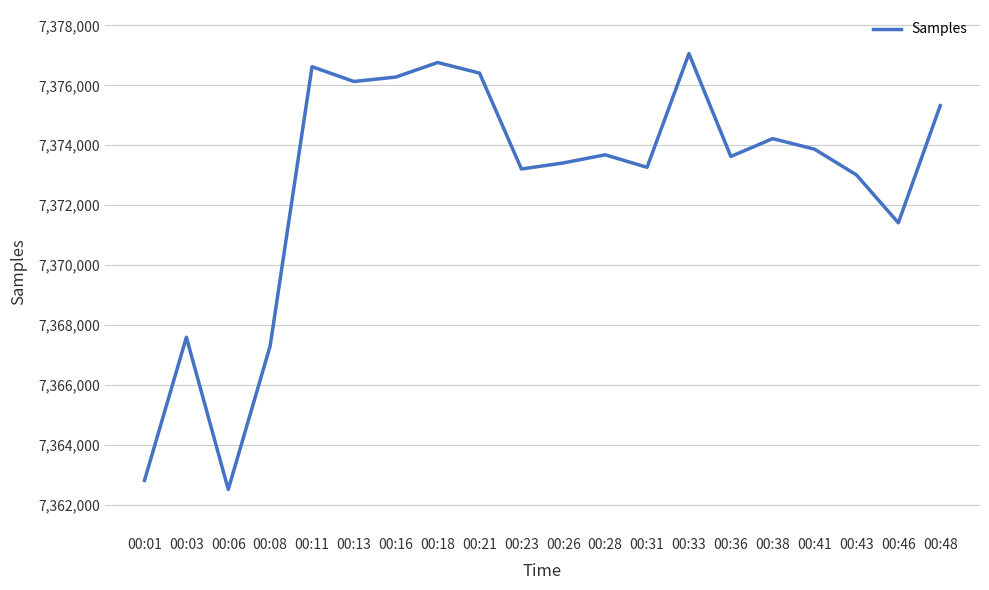

What is the minimum value shown in the chart?

7362516